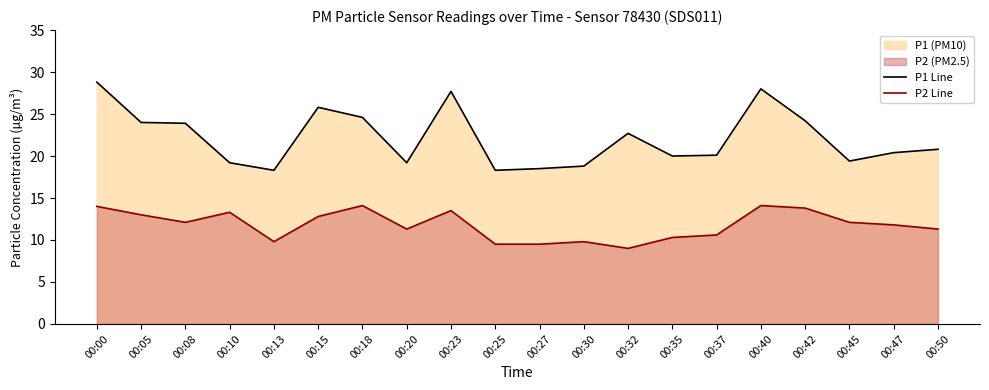

What is the maximum value for P1 Line?

28.8